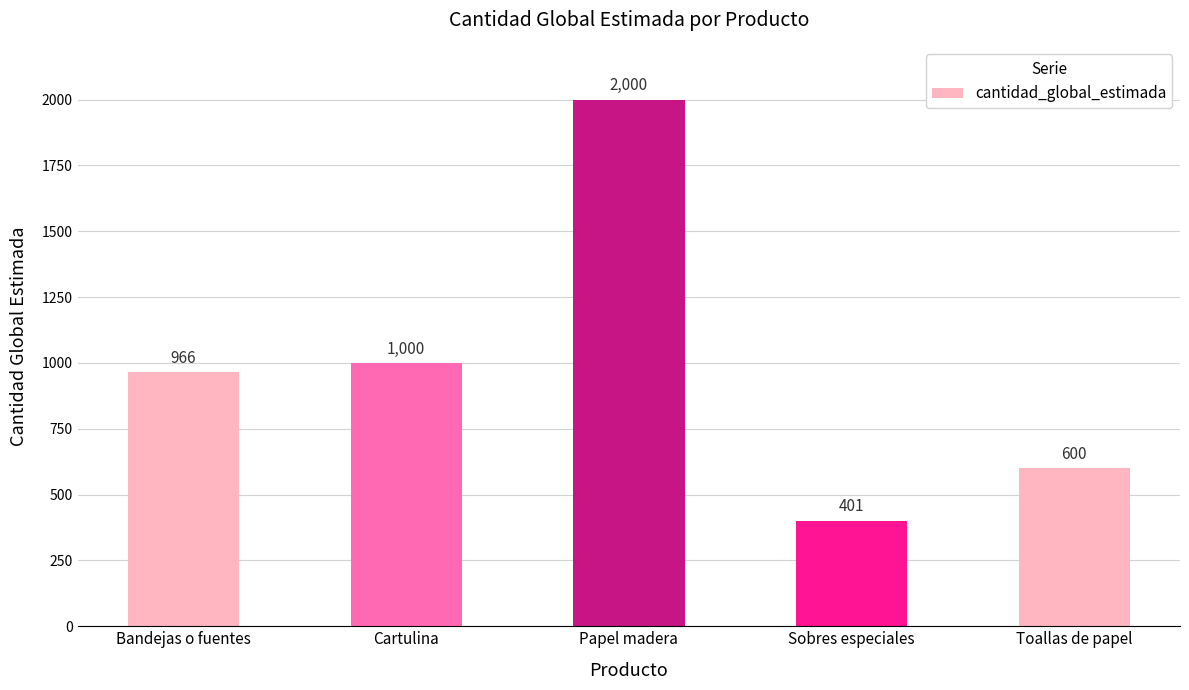

Reading left to right, extract all data points from this chart.

Bandejas o fuentes=966	Cartulina=1000	Papel madera=2000	Sobres especiales=401	Toallas de papel=600